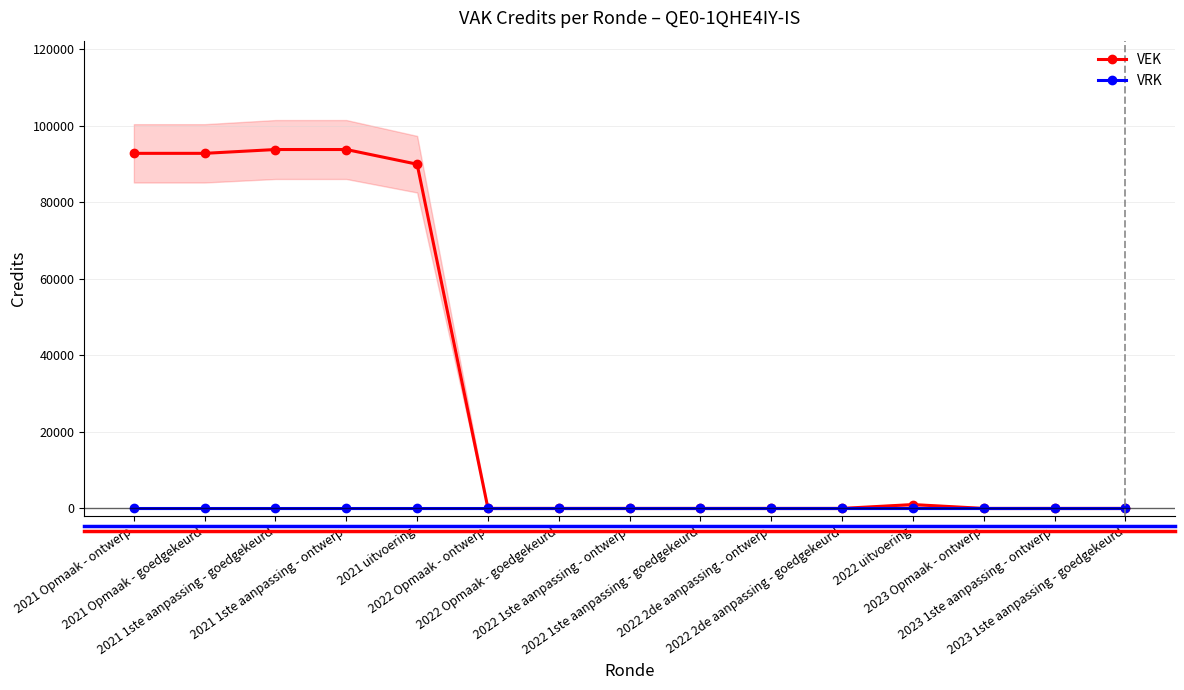

True or false: VRK and VEK cross at least once.

False